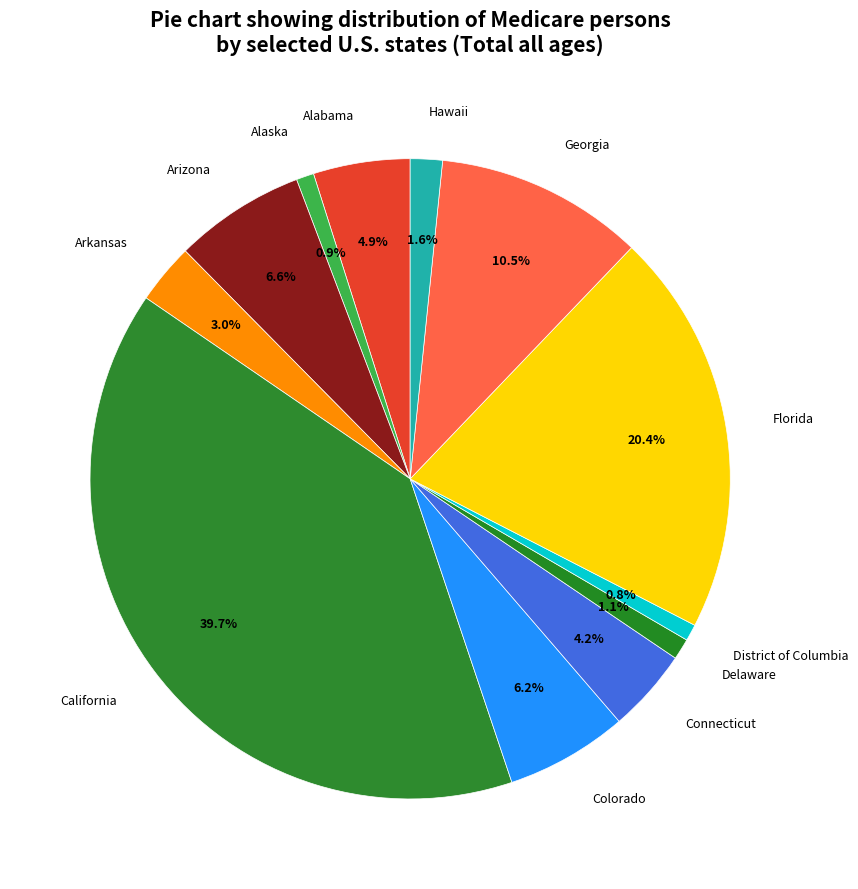

To the nearest percent, what is the difference between the largest and smallest slice percentages?

39%